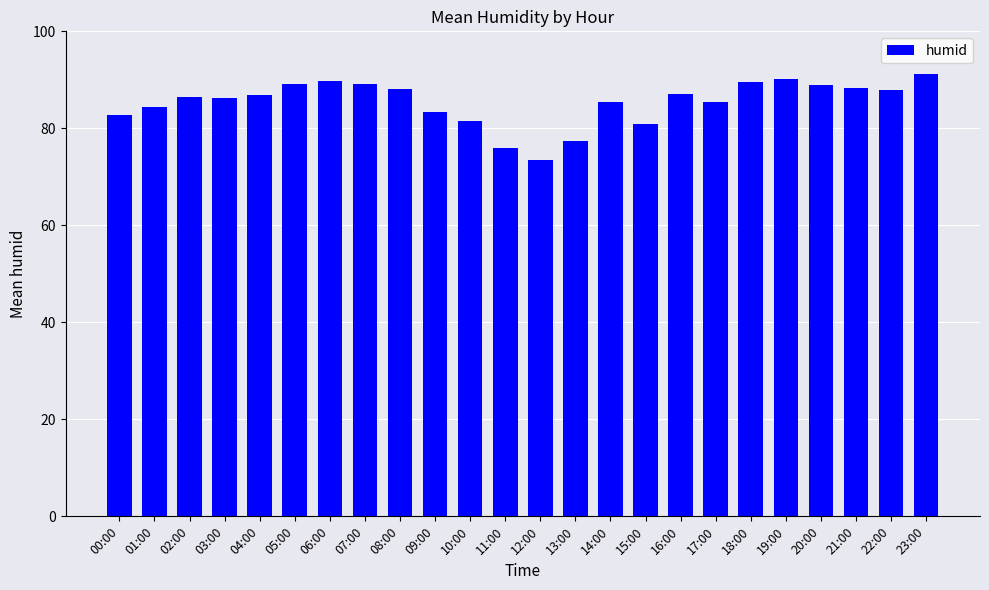

Are the bars grouped side by side (vs. stacked)?

No